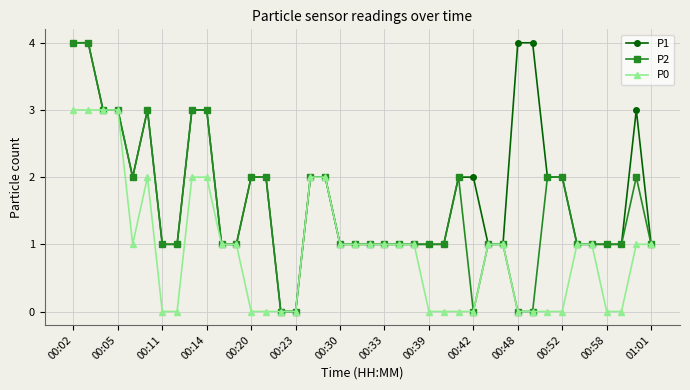

What is the value of the P1 point at the 33rd from the left?

2